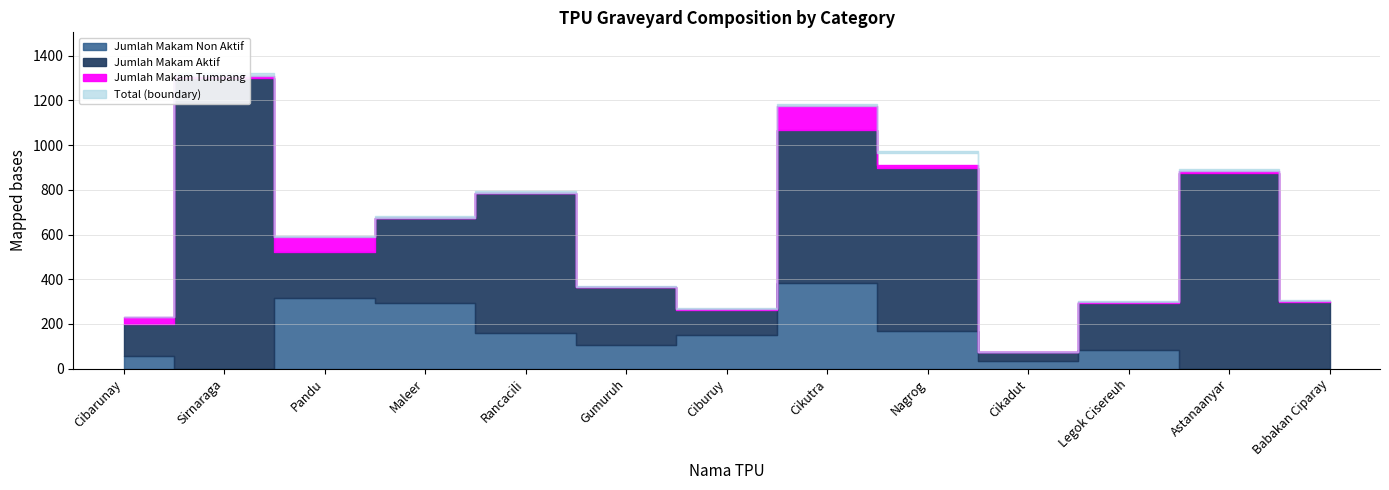

What is the approximate value of Jumlah Makam Non Aktif at Cikadut, to the nearest 10?

30